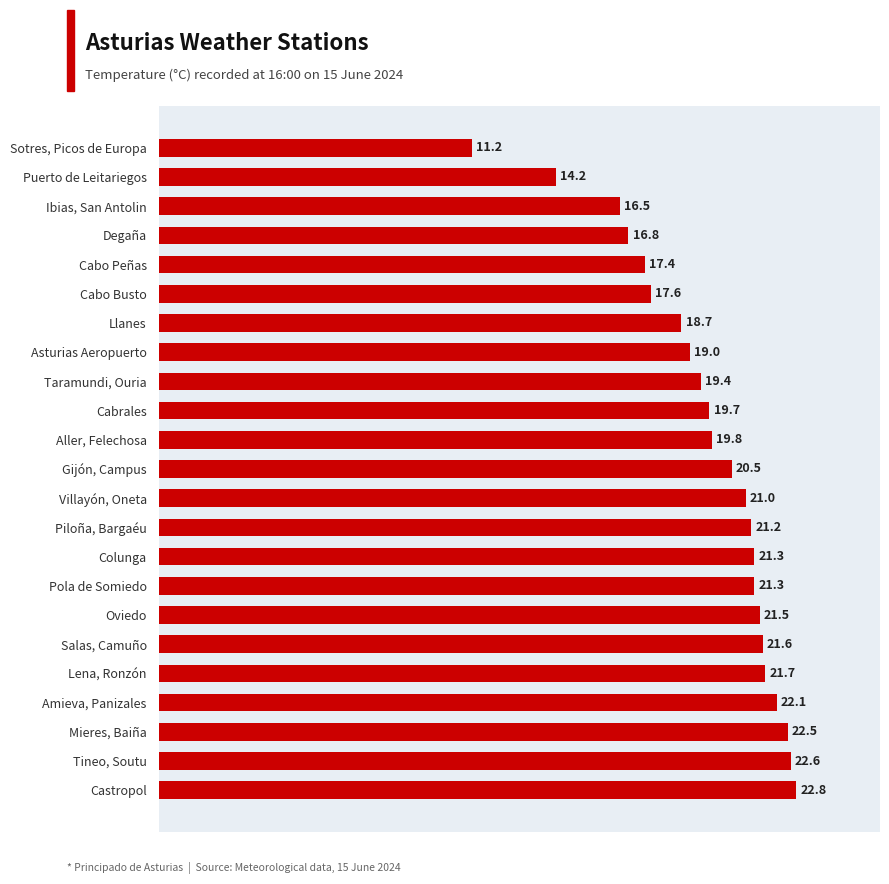

What is the difference between the maximum and second lowest values?

8.6